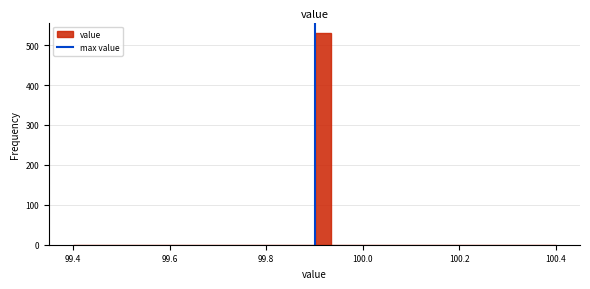

Around what value on the x-axis is the tallest bar? Give the approximate position of its centre, as read against the axis.

99.92